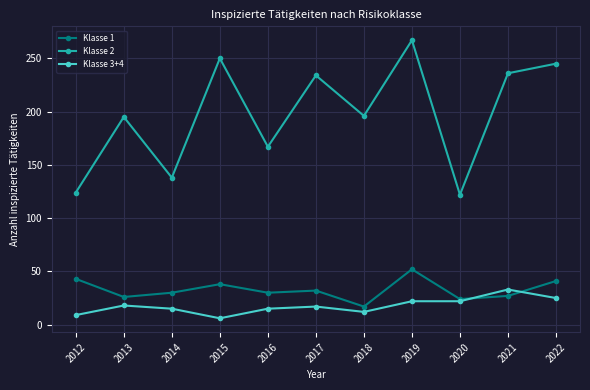

Which series has the largest total across all categories?

Klasse 2